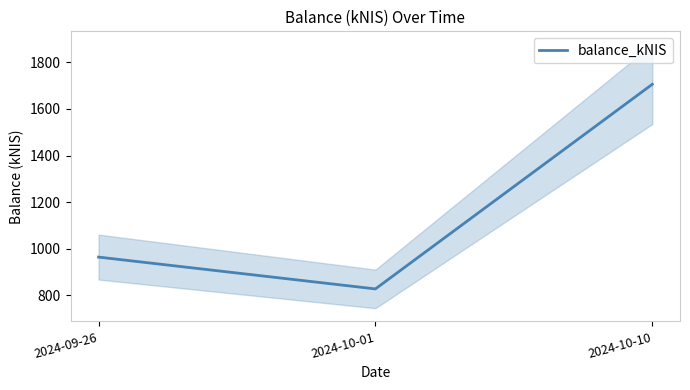

What is the difference between the second highest and minimum values?

136.5